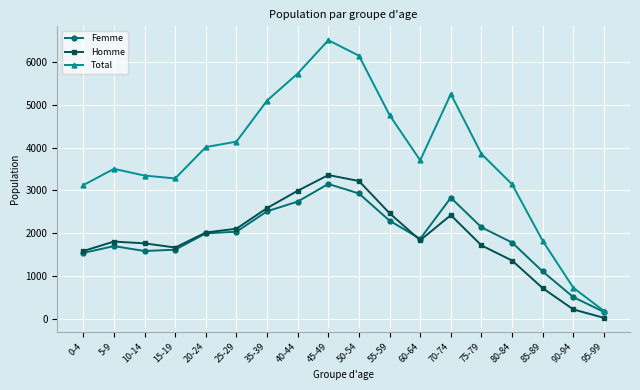

The Total series shows 4762 at 55-59. True or false?

True